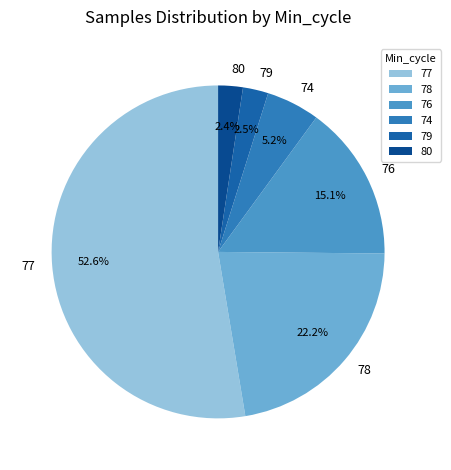

Count the number of slices in the pie.

6